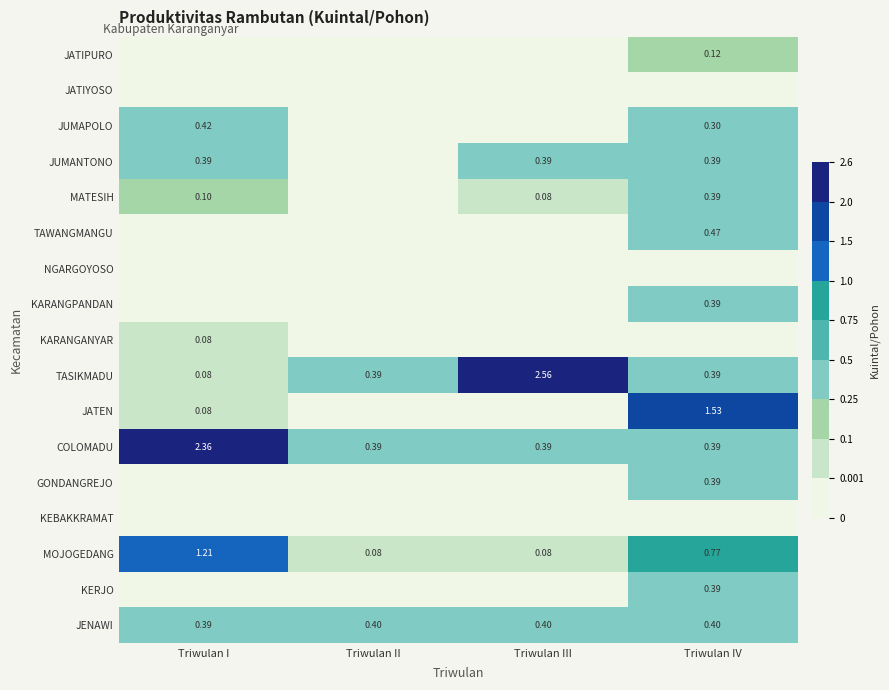

The value of KARANGPANDAN at Triwulan III is 0.0. True or false?

True